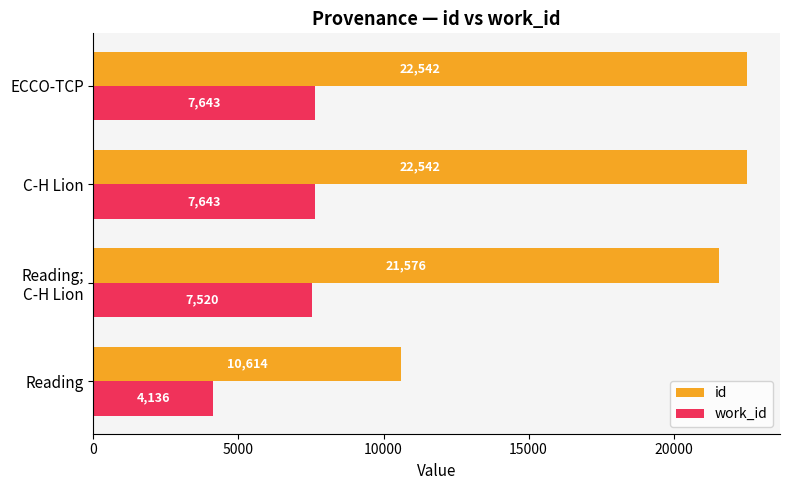

Rank the series by their average value, from lowest to highest.

work_id, id